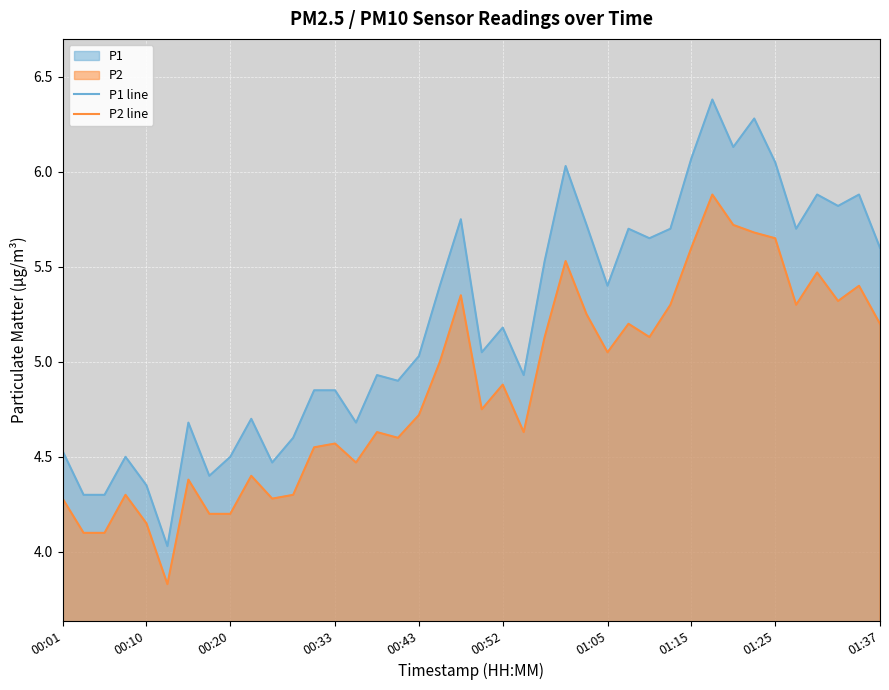

What position from the left is 38?

39